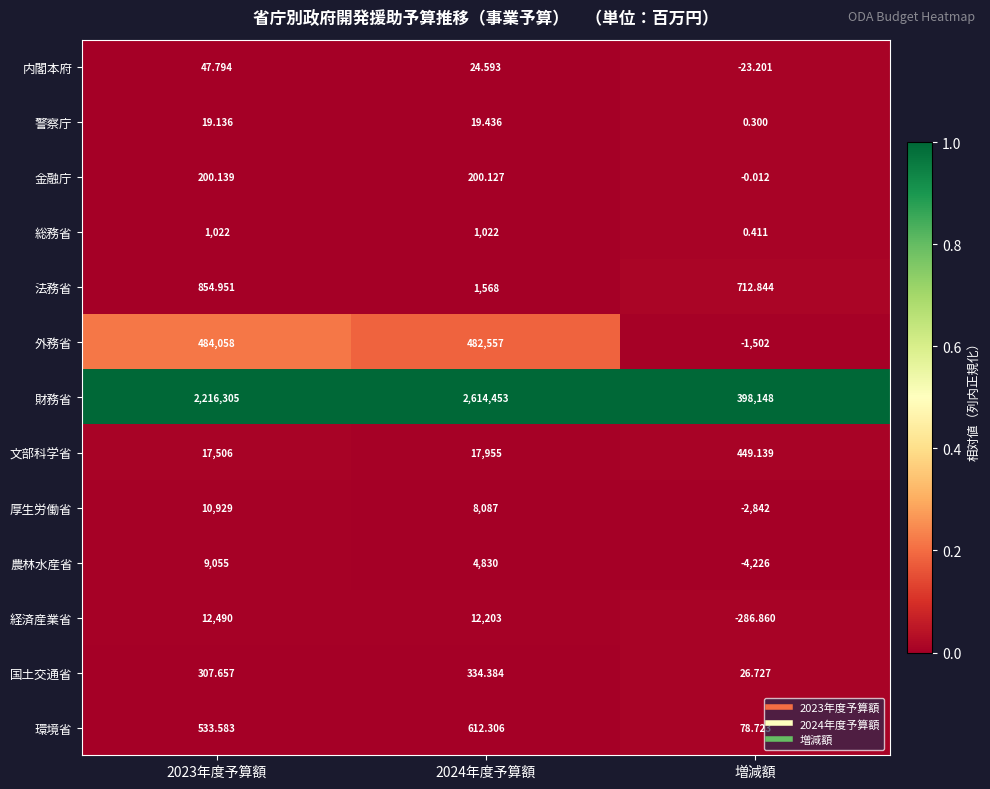

What is the greatest value displayed?

2614453.0